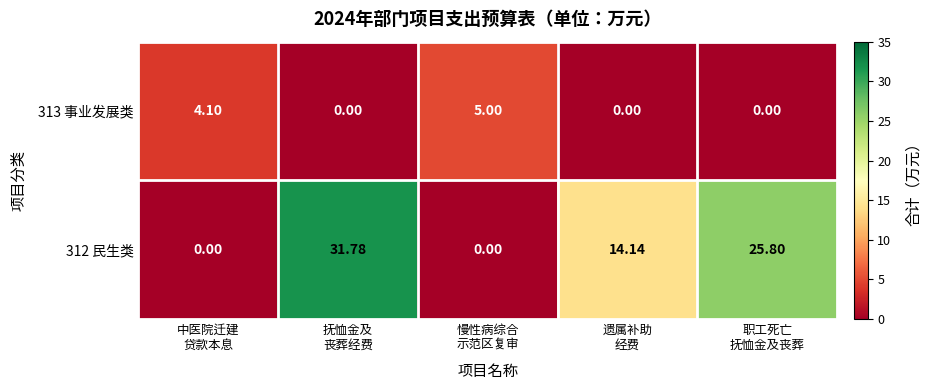

Rank the series at 遗属补助
经费 from lowest to highest value.

313 事业发展类, 312 民生类